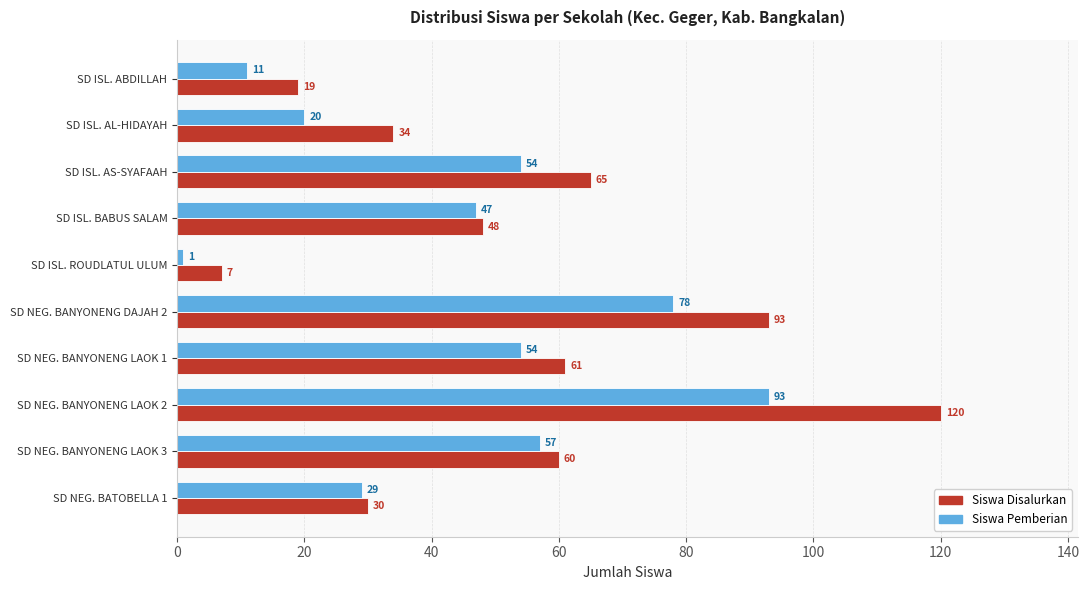

Rank the series by their maximum value, from lowest to highest.

Siswa Pemberian, Siswa Disalurkan